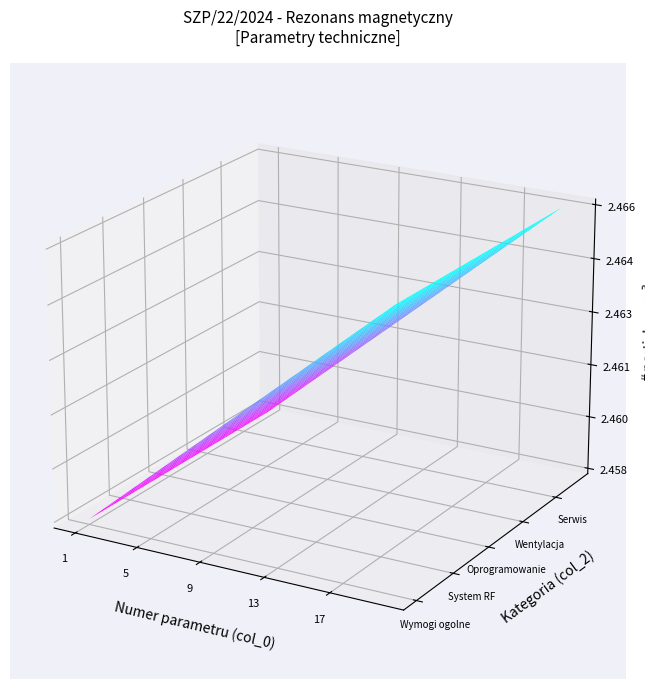

The value of 4 at 16 is 7. True or false?

False